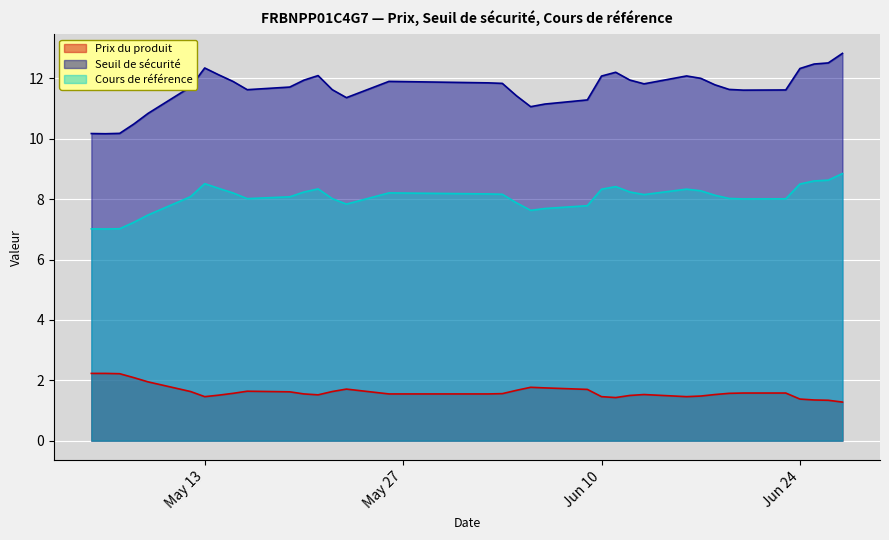

Reading right to left, extract all data points from this chart.

Prix du produit: 2025-05-05=2.2	2025-05-06=2.2	2025-05-07=2.2	2025-05-08=2.1	2025-05-09=1.9	2025-05-12=1.6	2025-05-13=1.5	2025-05-14=1.5	2025-05-15=1.6	2025-05-16=1.6	2025-05-19=1.6	2025-05-20=1.6	2025-05-21=1.5	2025-05-22=1.6	2025-05-23=1.7	2025-05-26=1.6	2025-06-02=1.6	2025-06-03=1.6	2025-06-04=1.7	2025-06-05=1.8	2025-06-06=1.8	2025-06-09=1.7	2025-06-10=1.5	2025-06-11=1.4	2025-06-12=1.5	2025-06-13=1.5	2025-06-16=1.5	2025-06-17=1.5	2025-06-18=1.5	2025-06-19=1.6	2025-06-20=1.6	2025-06-23=1.6	2025-06-24=1.4	2025-06-25=1.4	2025-06-26=1.3	2025-06-27=1.3
Seuil de sécurité: 2025-05-05=10.2	2025-05-06=10.2	2025-05-07=10.2	2025-05-08=10.5	2025-05-09=10.8	2025-05-12=11.7	2025-05-13=12.3	2025-05-14=12.1	2025-05-15=11.9	2025-05-16=11.6	2025-05-19=11.7	2025-05-20=11.9	2025-05-21=12.1	2025-05-22=11.6	2025-05-23=11.4	2025-05-26=11.9	2025-06-02=11.9	2025-06-03=11.8	2025-06-04=11.4	2025-06-05=11.1	2025-06-06=11.2	2025-06-09=11.3	2025-06-10=12.1	2025-06-11=12.2	2025-06-12=11.9	2025-06-13=11.8	2025-06-16=12.1	2025-06-17=12.0	2025-06-18=11.8	2025-06-19=11.6	2025-06-20=11.6	2025-06-23=11.6	2025-06-24=12.3	2025-06-25=12.5	2025-06-26=12.5	2025-06-27=12.8
Cours de référence: 2025-05-05=7.0	2025-05-06=7.0	2025-05-07=7.0	2025-05-08=7.2	2025-05-09=7.5	2025-05-12=8.1	2025-05-13=8.5	2025-05-14=8.4	2025-05-15=8.2	2025-05-16=8.0	2025-05-19=8.1	2025-05-20=8.2	2025-05-21=8.3	2025-05-22=8.0	2025-05-23=7.8	2025-05-26=8.2	2025-06-02=8.2	2025-06-03=8.2	2025-06-04=7.9	2025-06-05=7.6	2025-06-06=7.7	2025-06-09=7.8	2025-06-10=8.3	2025-06-11=8.4	2025-06-12=8.2	2025-06-13=8.2	2025-06-16=8.3	2025-06-17=8.3	2025-06-18=8.1	2025-06-19=8.0	2025-06-20=8.0	2025-06-23=8.0	2025-06-24=8.5	2025-06-25=8.6	2025-06-26=8.6	2025-06-27=8.8